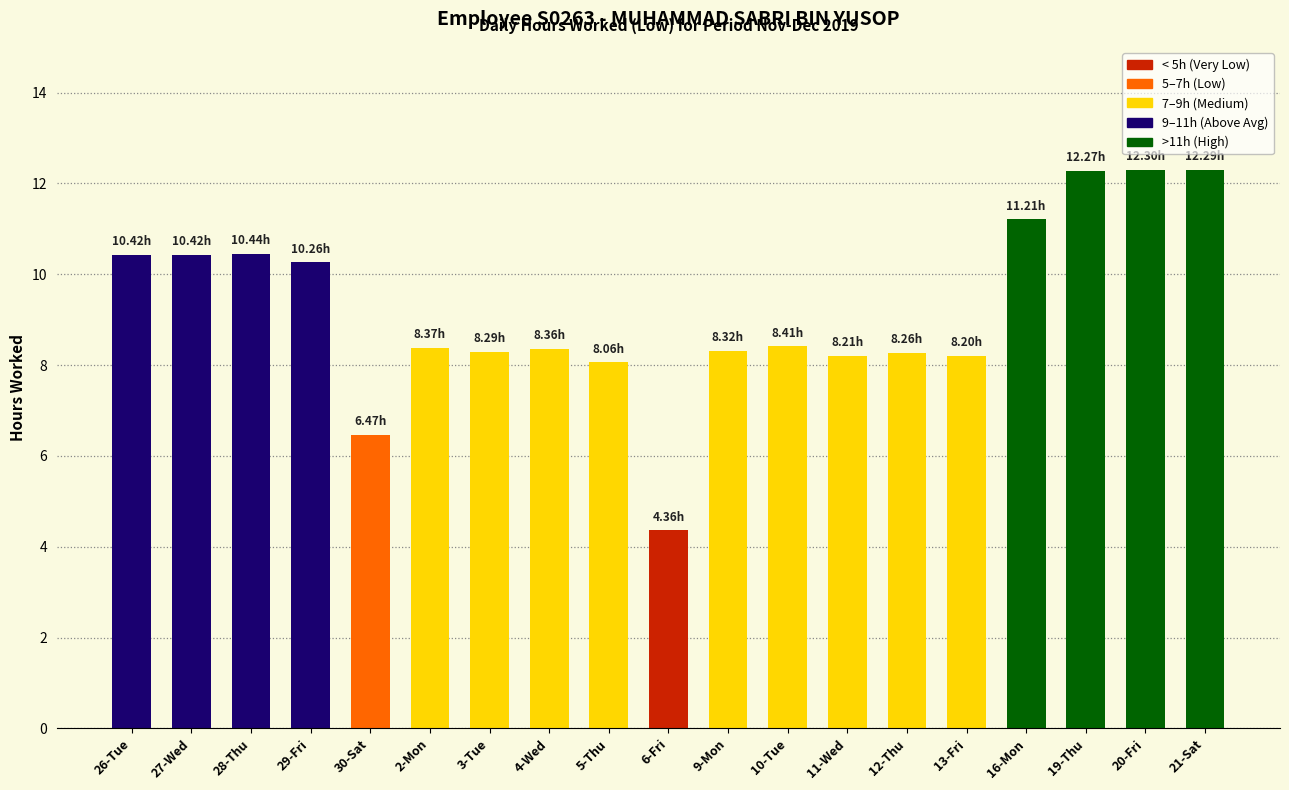

Is it true that the value at 19-Thu is 12.3?

True